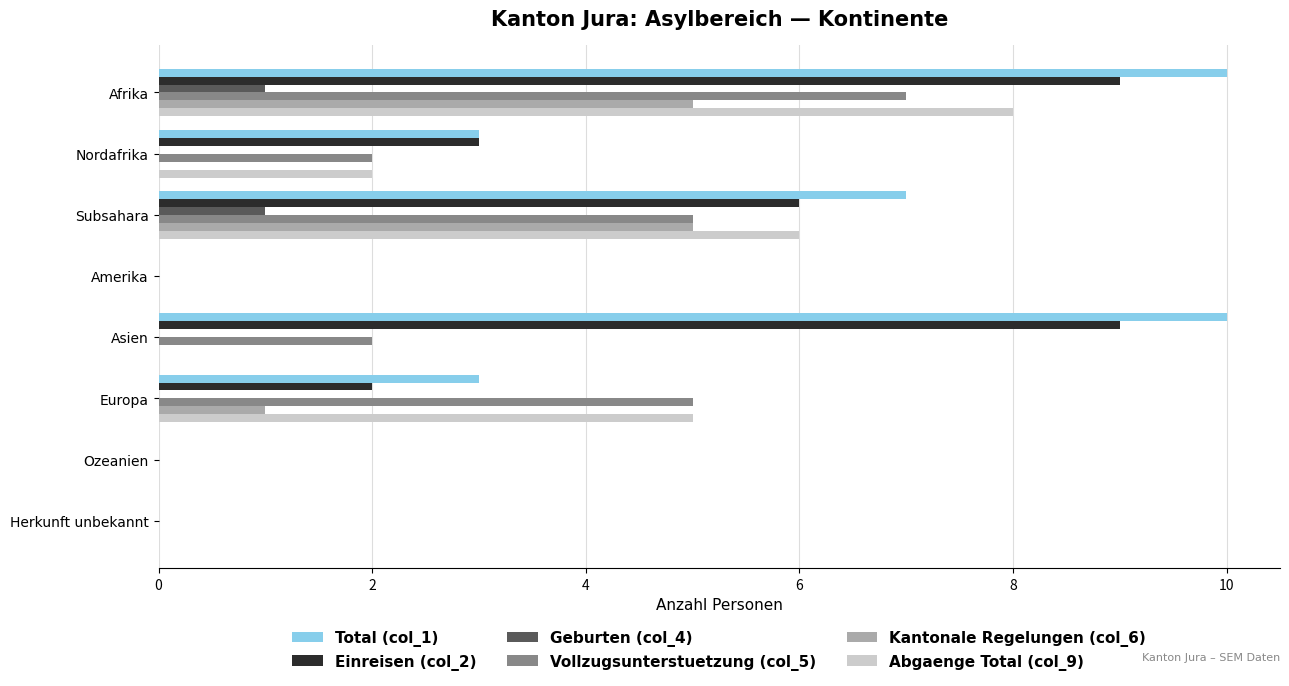

True or false: Total (col_1) has a value of 10 at Afrika.

True